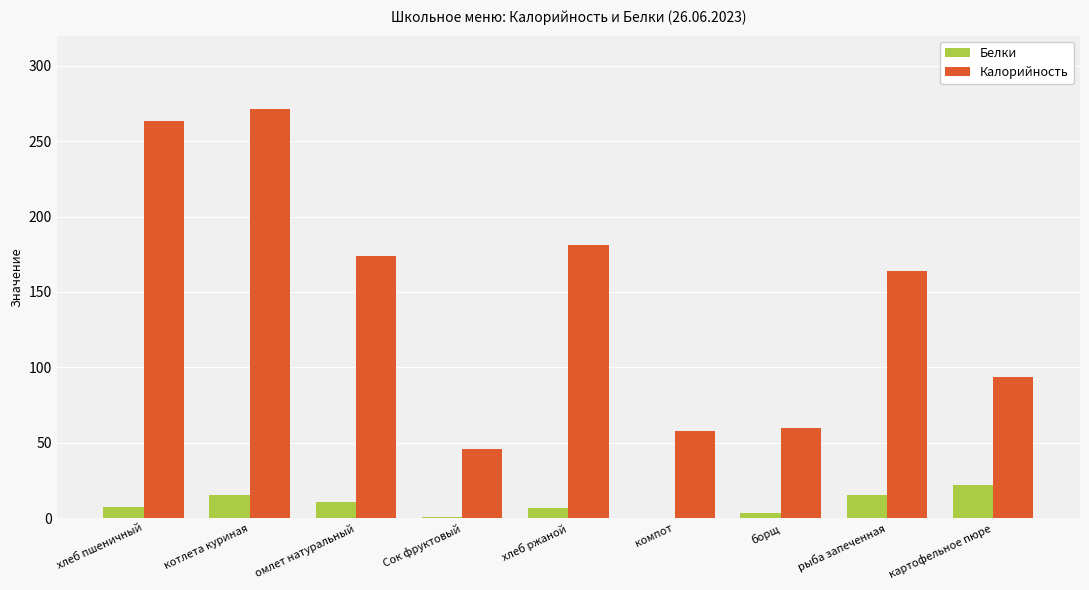

What is the sum of the Белки values at хлеб ржаной and картофельное пюре?

28.7